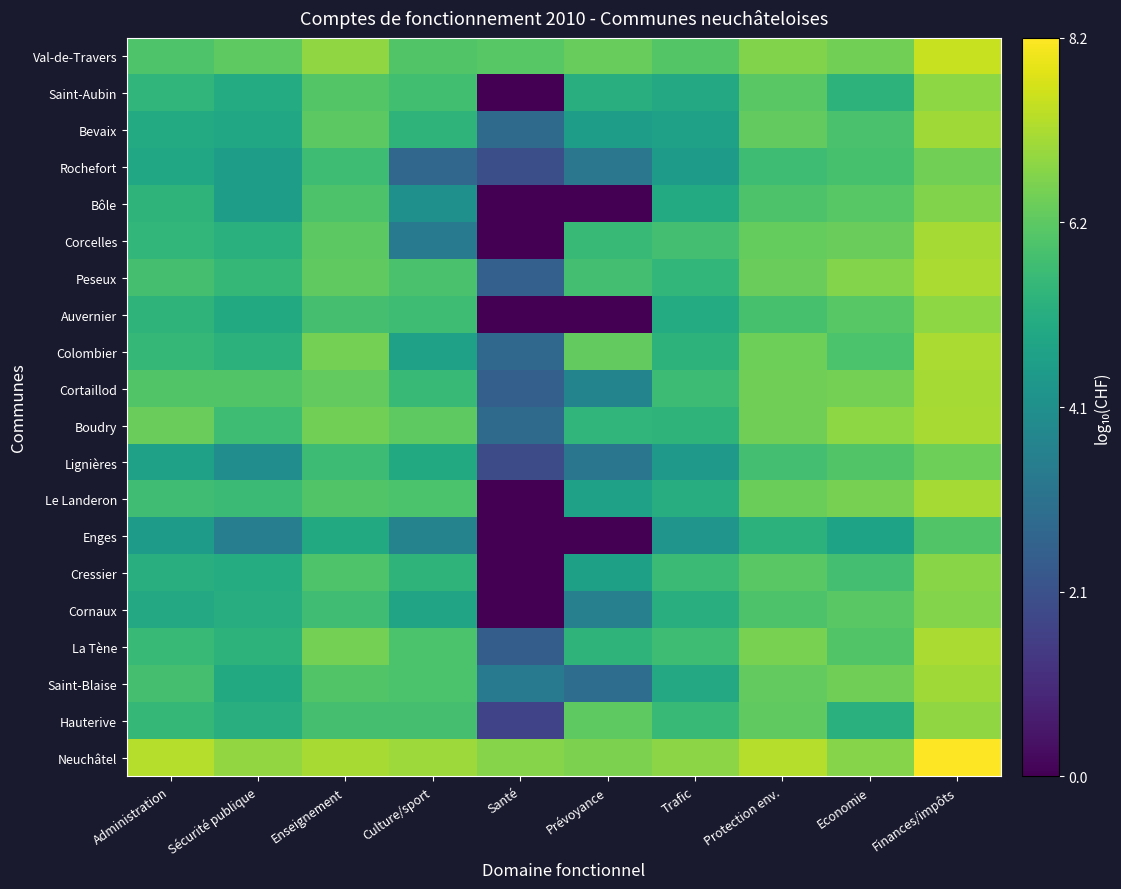

What is the difference between the Saint-Aubin values at Finances/impôts and Prévoyance?

1.7